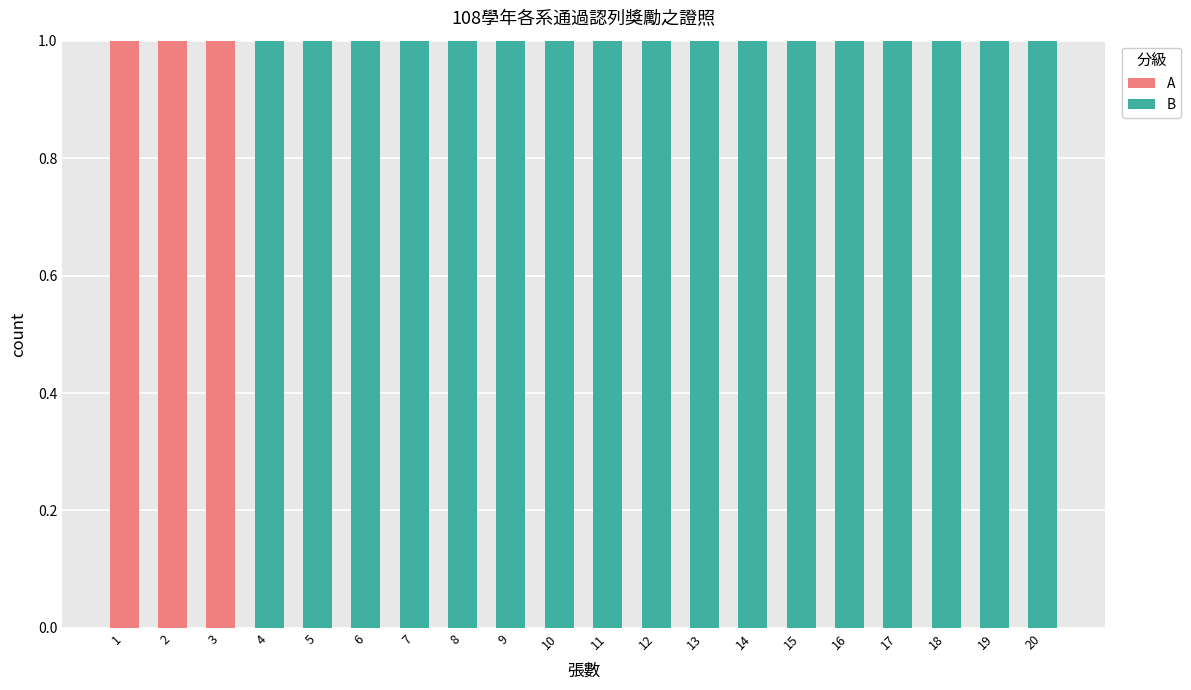

Is it true that A equals 1 at 5?

False